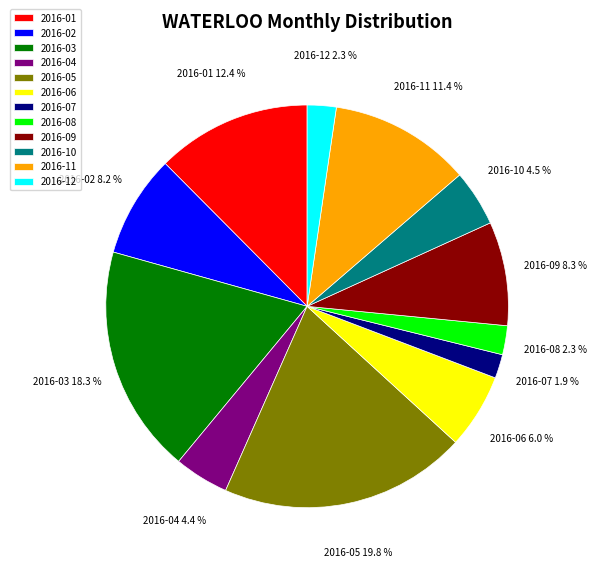

Does 2016-11 represent more than half of the total?

No